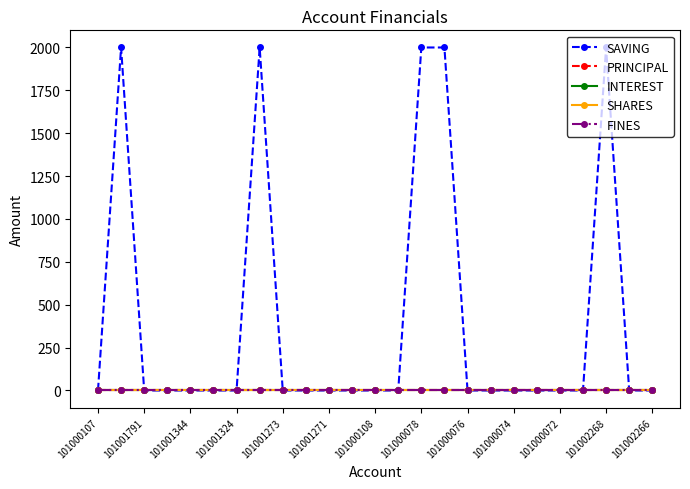

What is the label of the 12th point from the left?

101002268